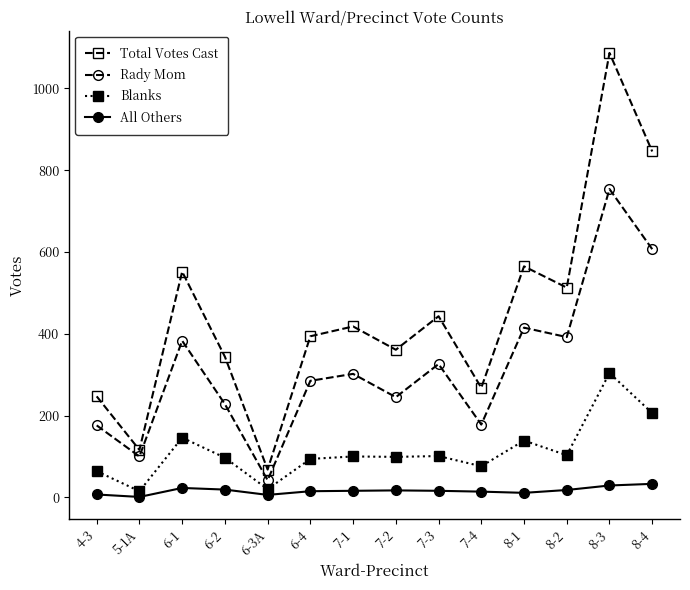

What is the greatest value displayed?

1087